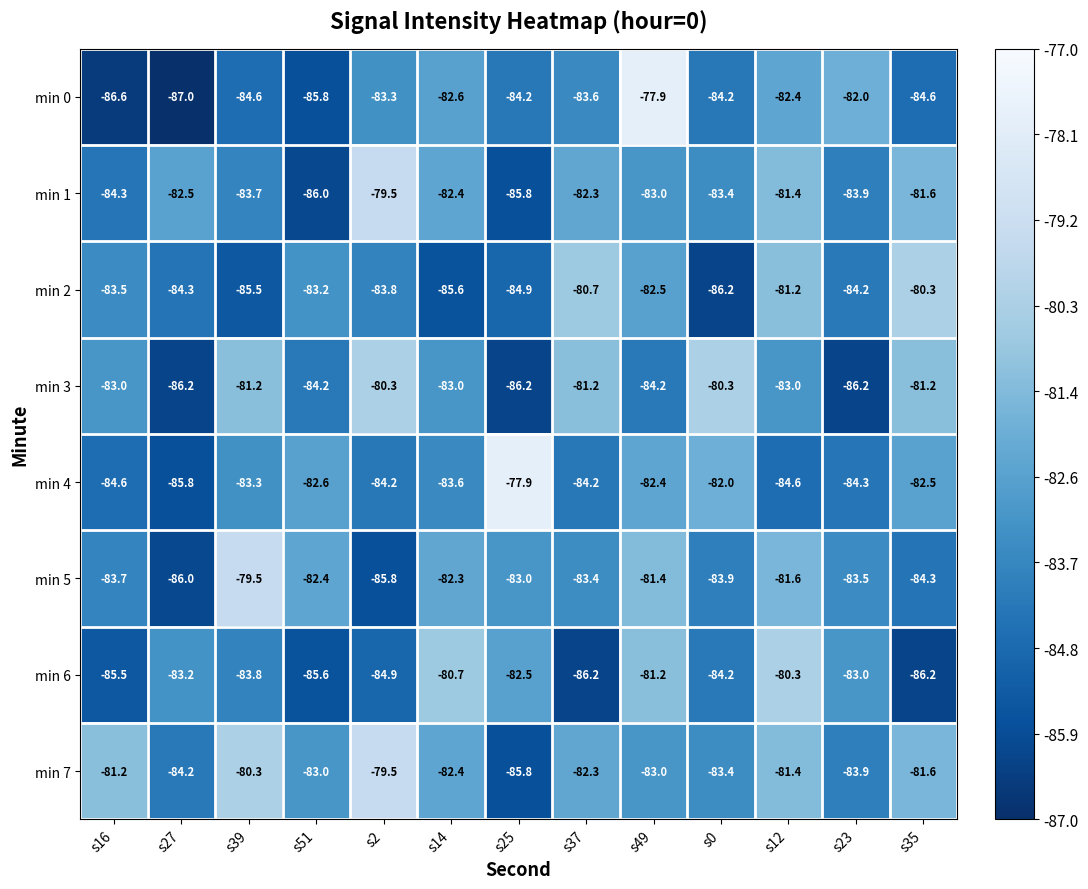

At how many categories does at least one series exceed -81?

9